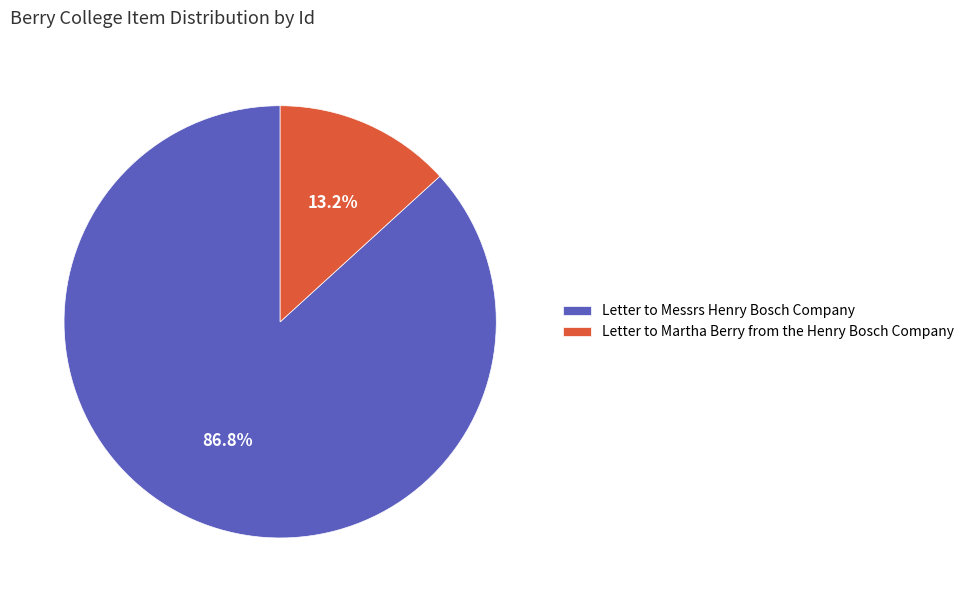

Is the sum of Letter to Messrs Henry Bosch Company and Letter to Martha Berry from the Henry Bosch Company greater than half?

Yes